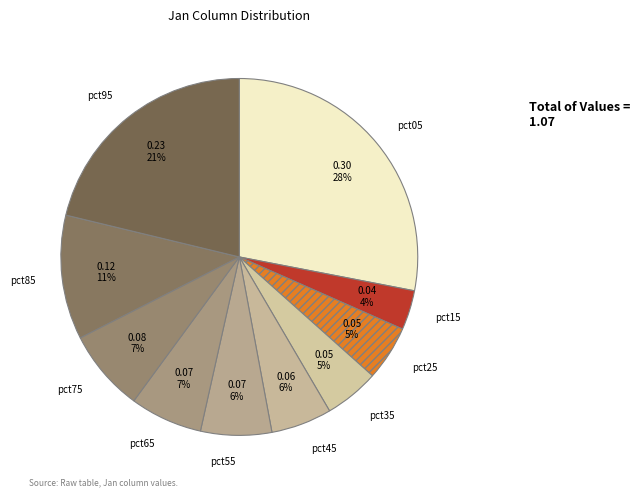

How many segments does this pie chart have?

10